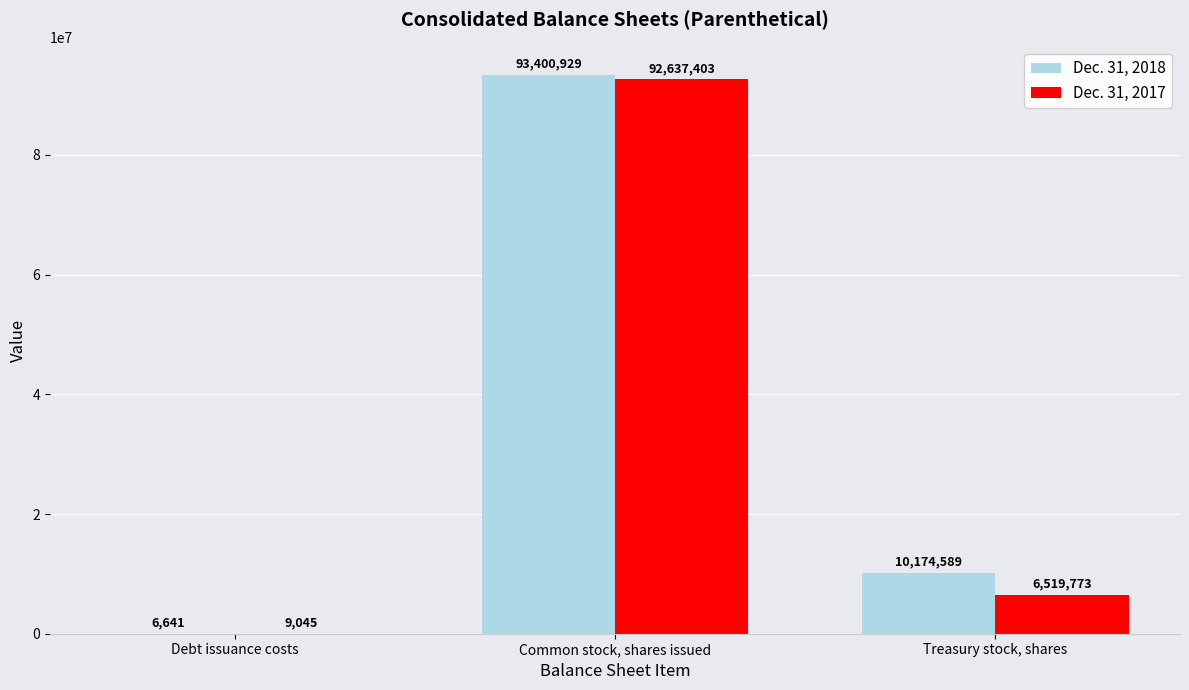

What is the highest value of the Dec. 31, 2017 series?

92637403